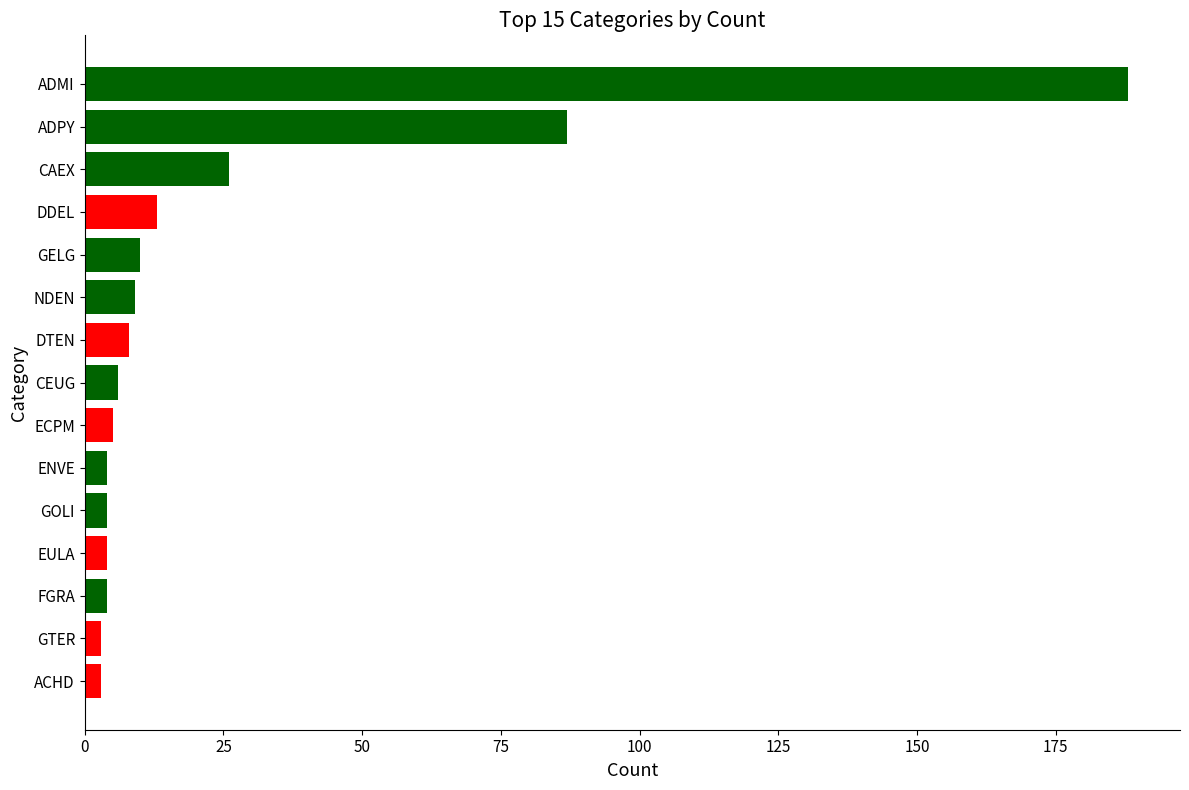

How many data points does each series have?

15